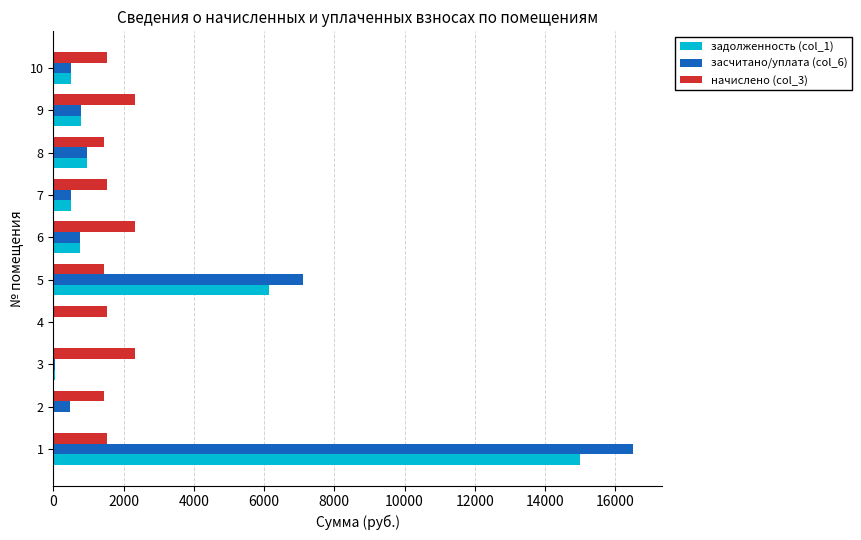

Count the number of data series in this chart.

3